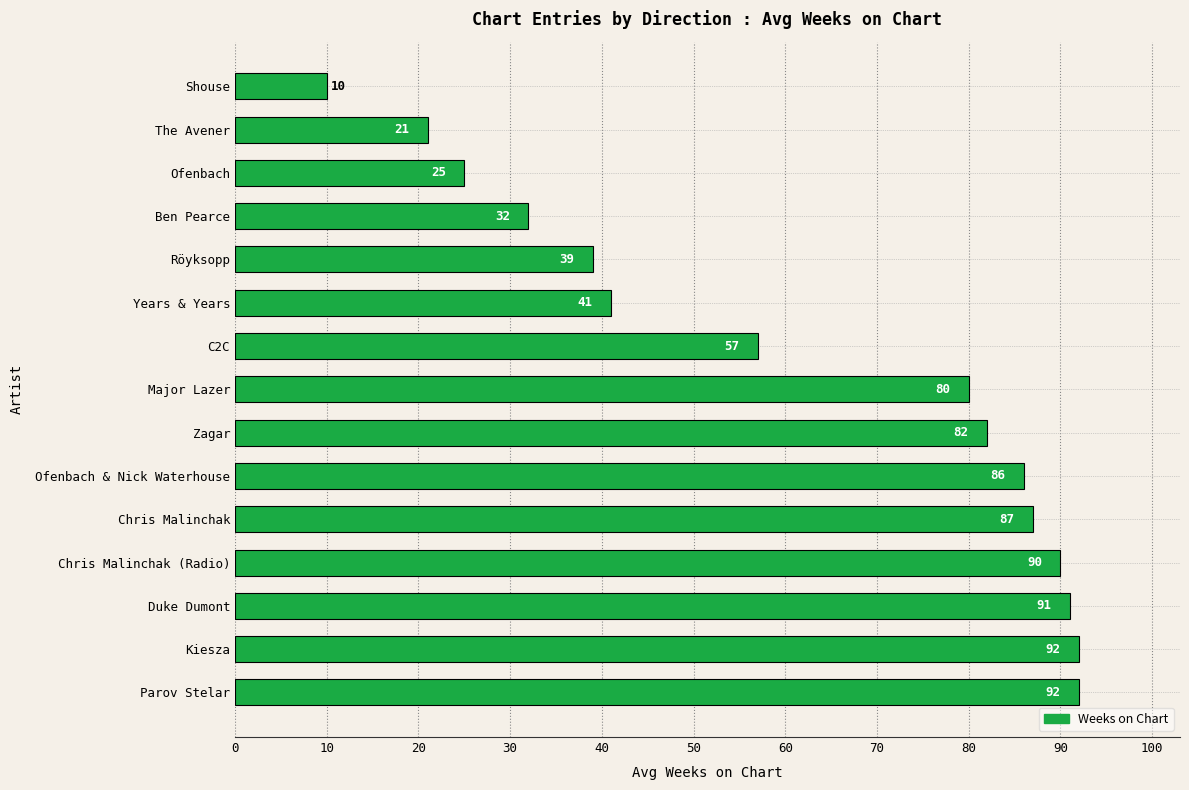

True or false: the data shows 44 at Zagar.

False